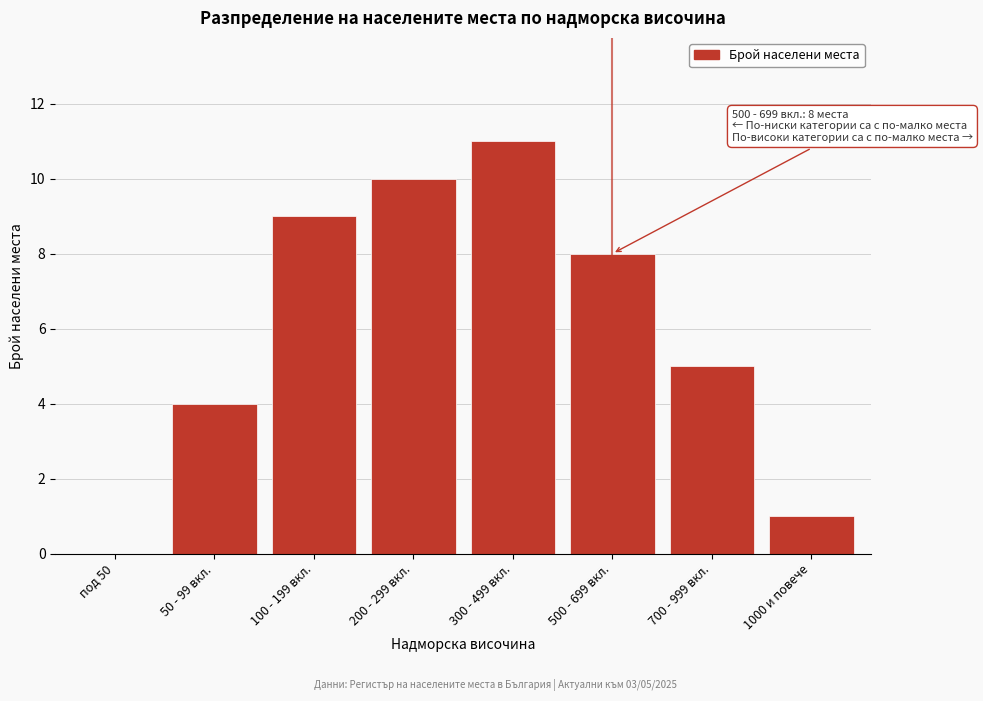

Reading left to right, transcribe all the data shown in this chart.

под 50=0	50 - 99 вкл.=4	100 - 199 вкл.=9	200 - 299 вкл.=10	300 - 499 вкл.=11	500 - 699 вкл.=8	700 - 999 вкл.=5	1000 и повече=1